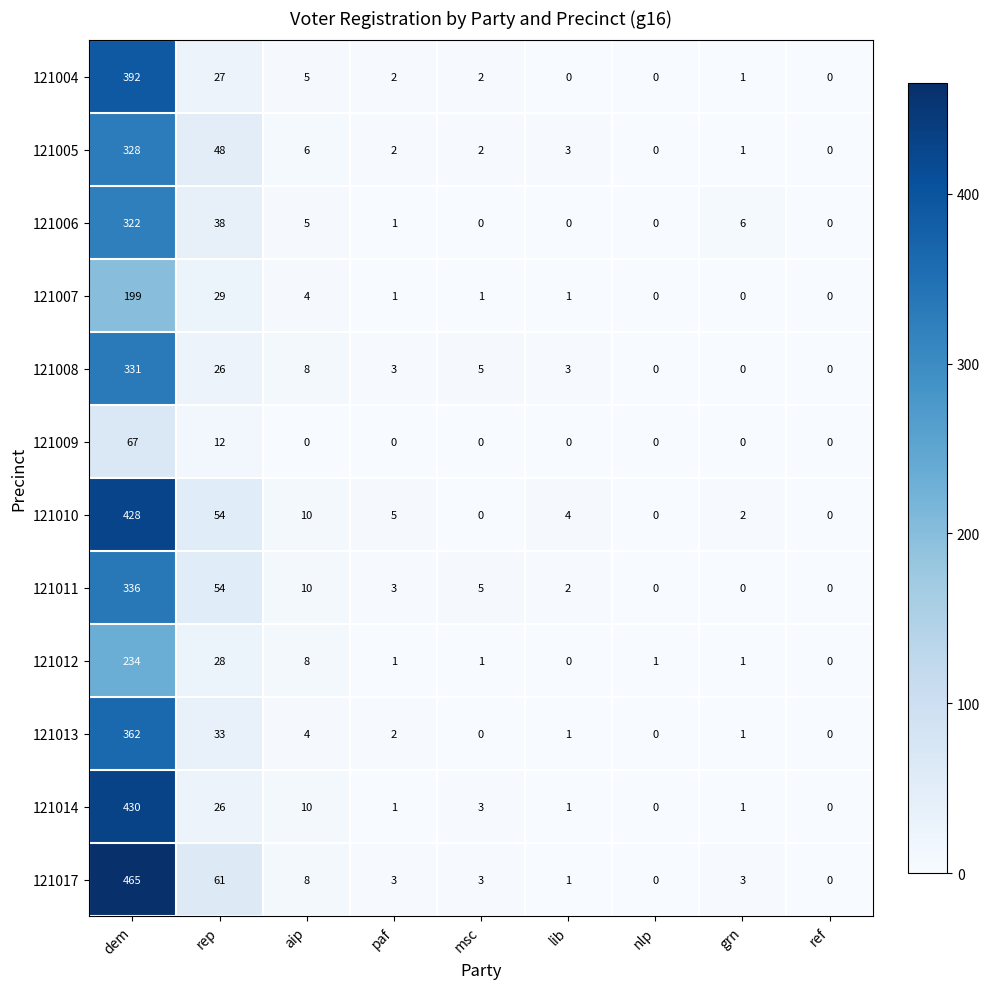

Which series has the largest range (max minus min)?

121017